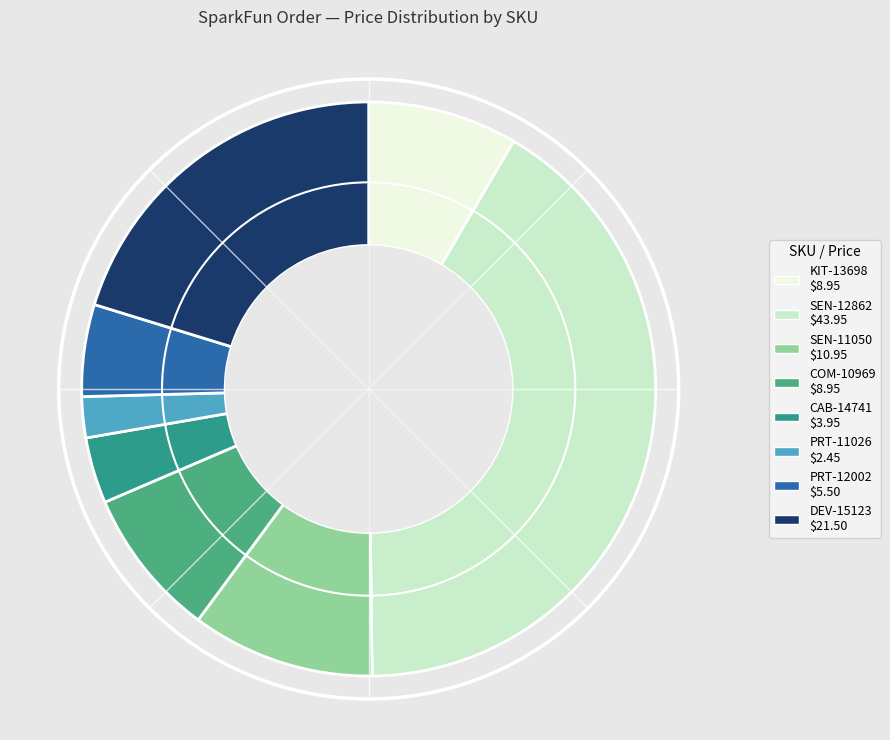

Count the number of slices in the pie.

8